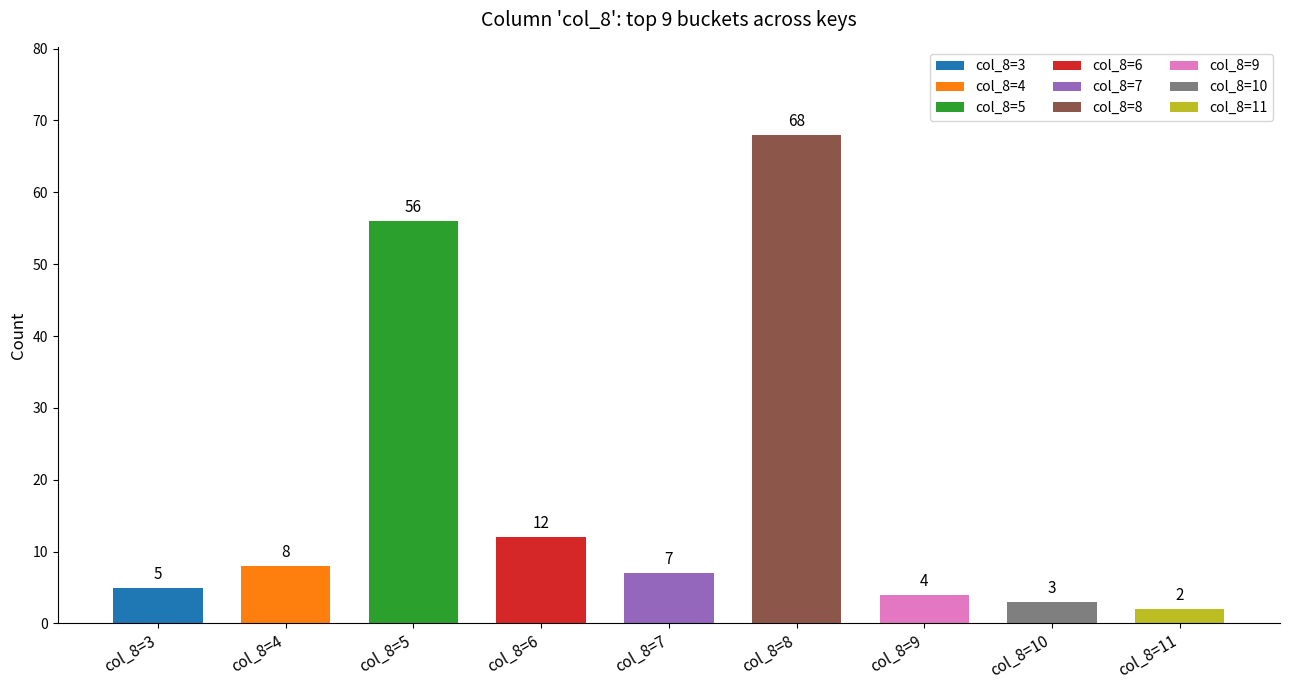

What is the sum of the values at col_8=3 and col_8=5?

61